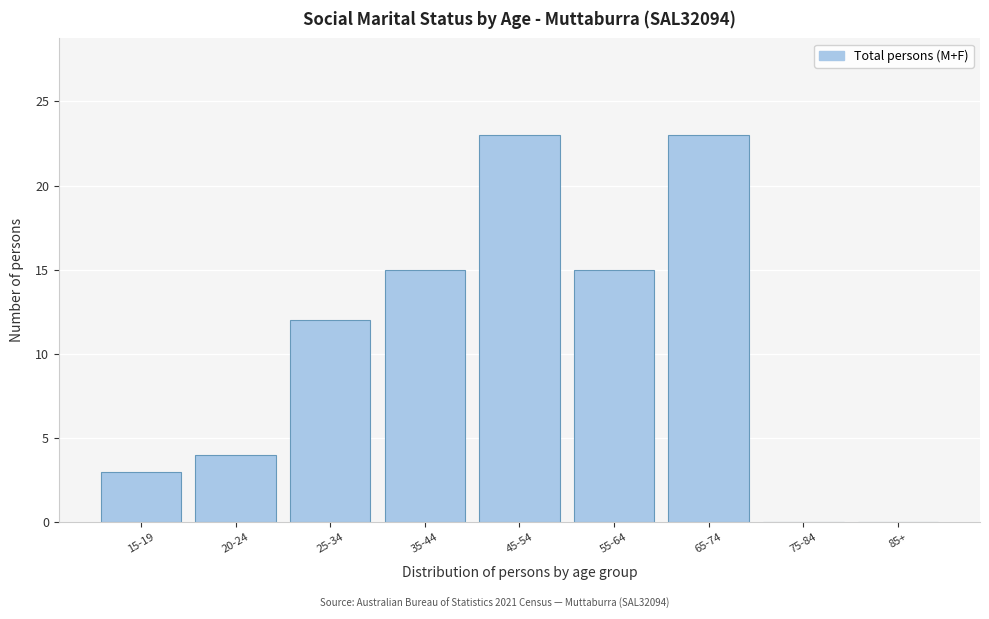

Reading left to right, transcribe all the data shown in this chart.

15-19=3	20-24=4	25-34=12	35-44=15	45-54=23	55-64=15	65-74=23	75-84=0	85+=0